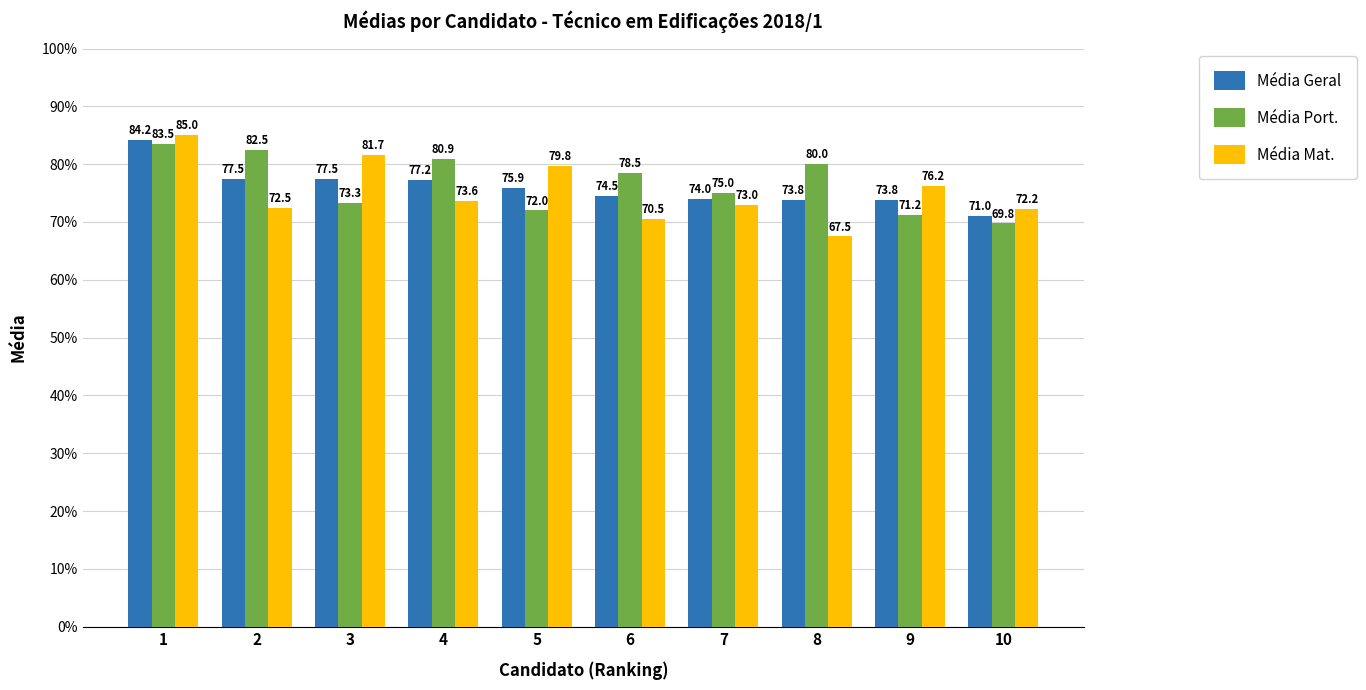

What is the average value of the Média Geral series?

75.9